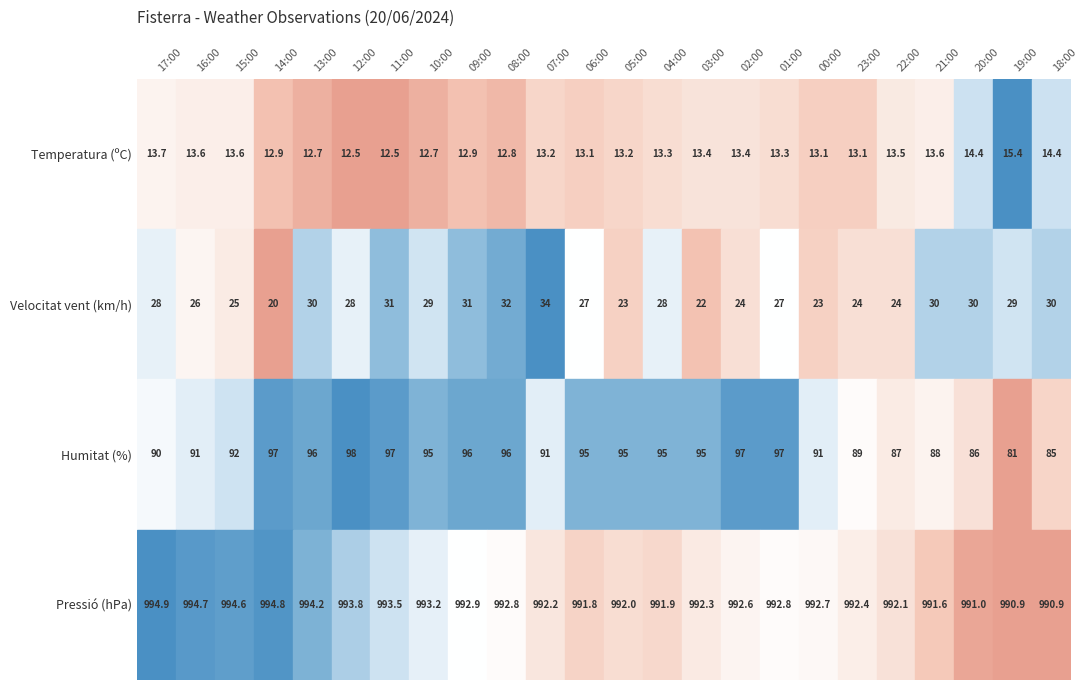

What is the difference between the maximum and minimum values in the Humitat (%) series?

17.0